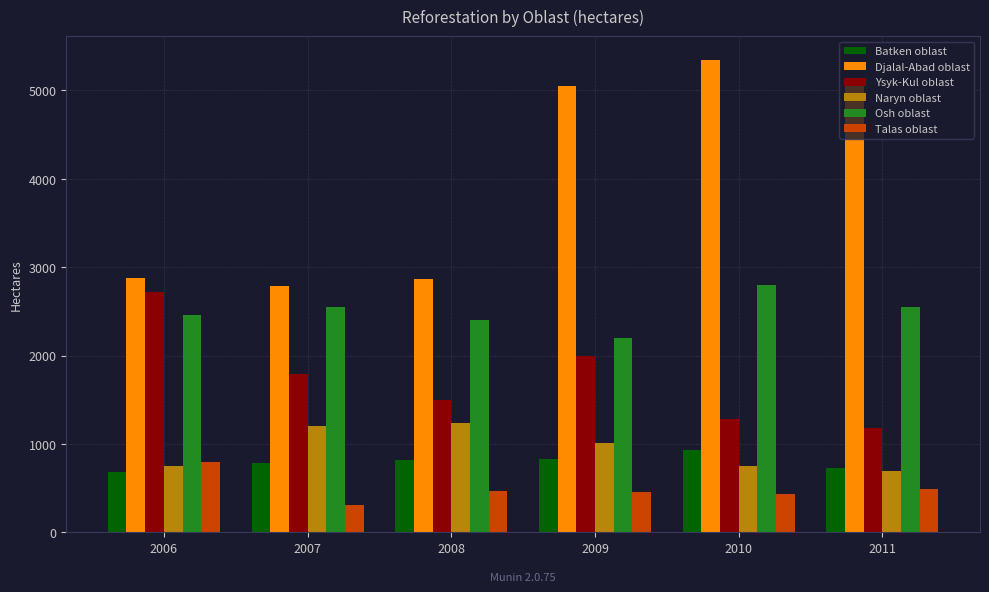

Is it true that Batken oblast equals 686.6 at 2006?

True